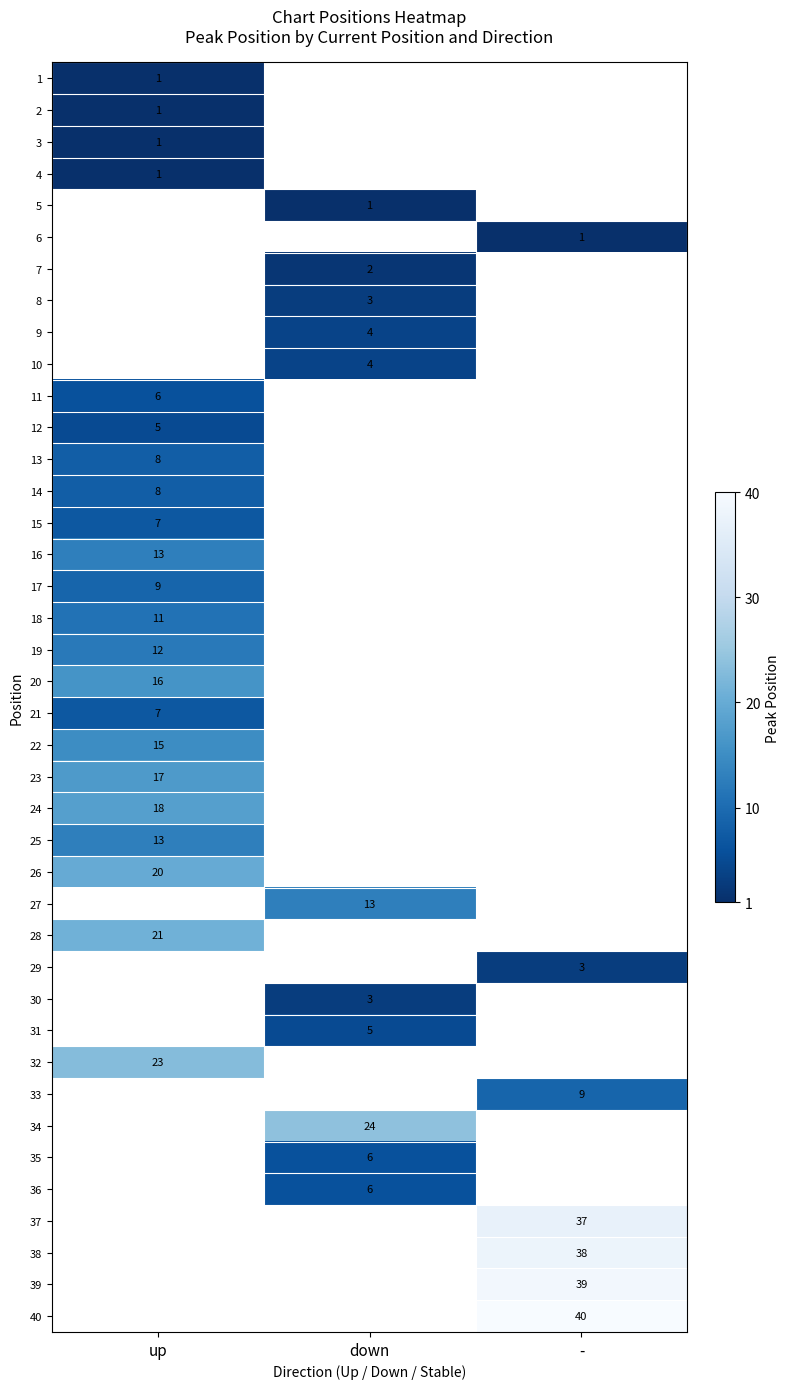

True or false: 33 has a value of 9 at -.

True